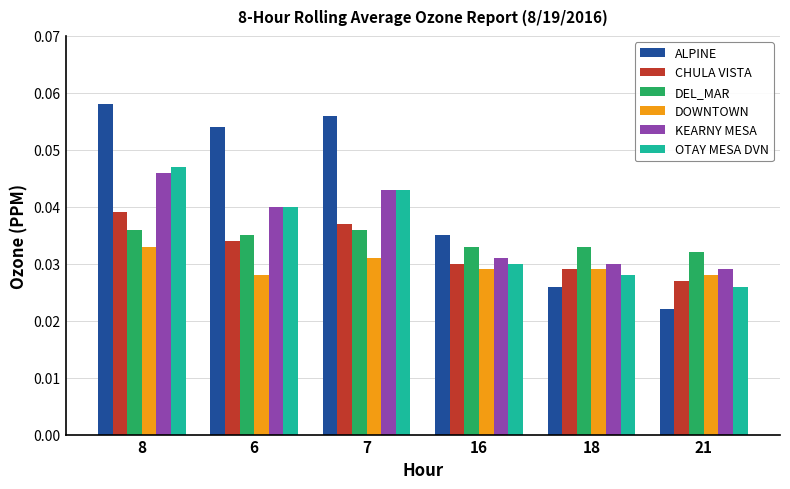

Which series has the largest range (max minus min)?

ALPINE